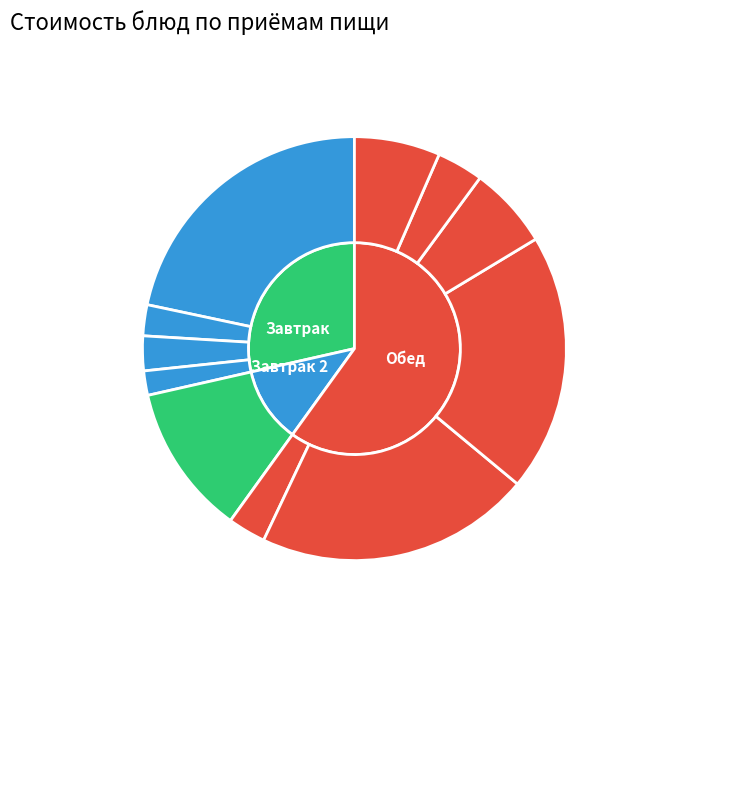

Which slice is the largest?

сырники со сгущ. молоком